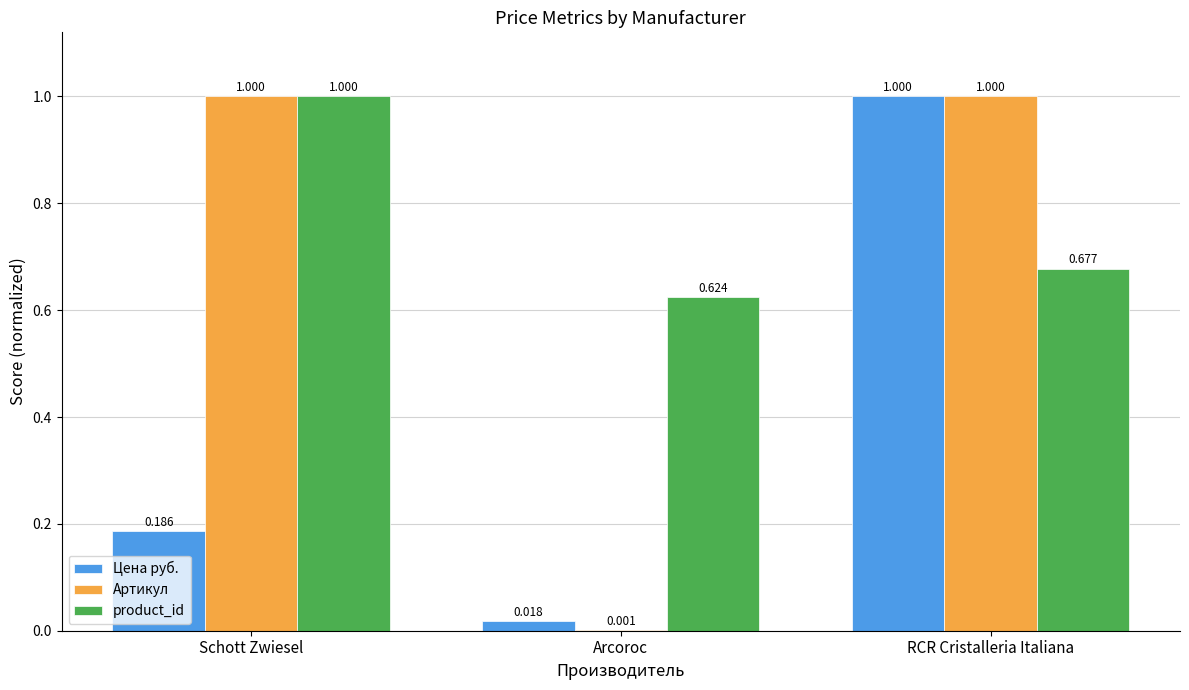

At which label is Артикул closest to 0?

Arcoroc